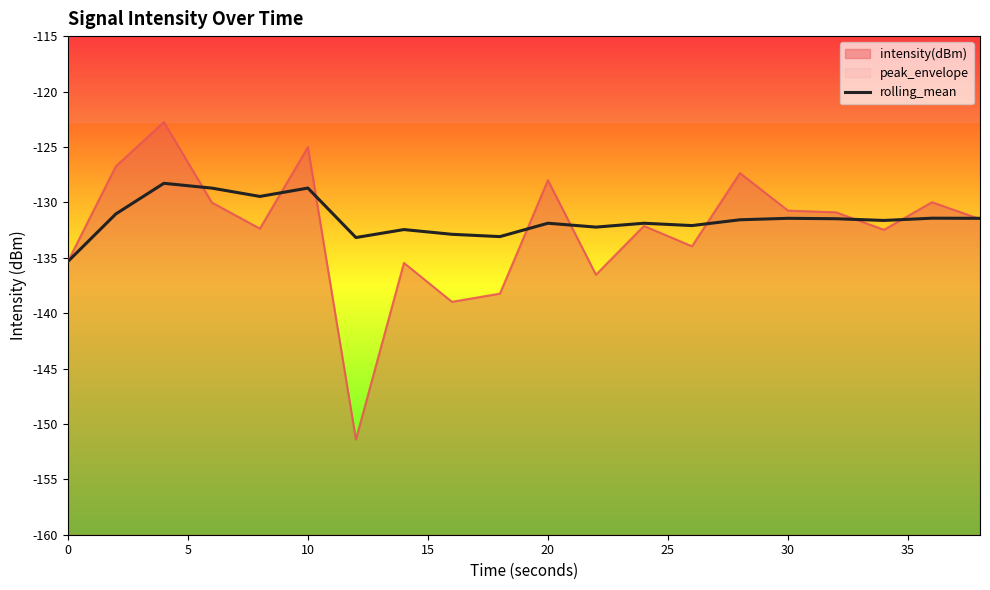

Reading left to right, transcribe all the data shown in this chart.

-135.3	-131.0	-128.3	-128.7	-129.5	-128.7	-133.2	-132.5	-132.9	-133.1	-131.9	-132.2	-131.9	-132.1	-131.6	-131.4	-131.5	-131.6	-131.4	-131.4